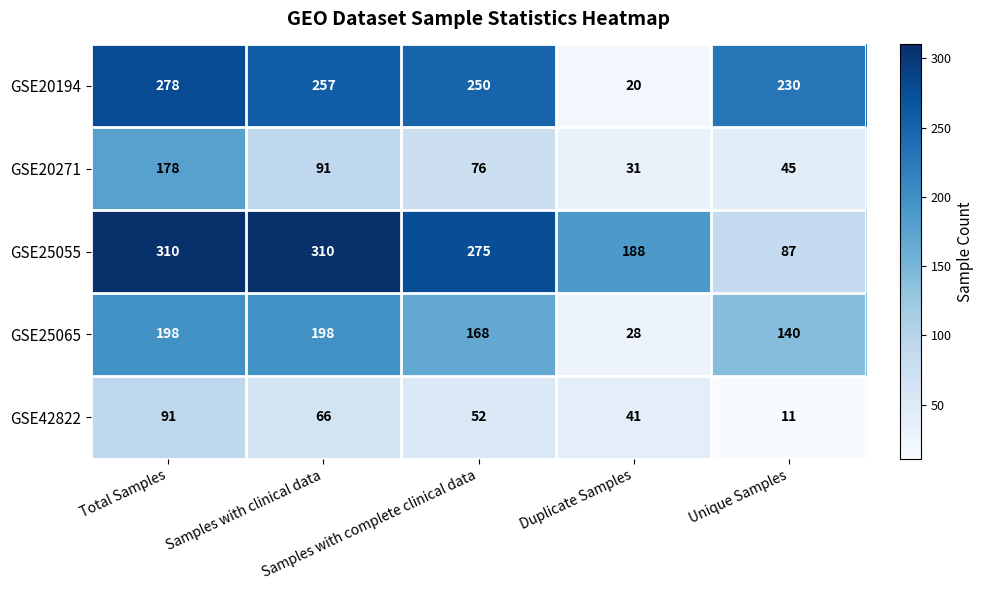

Between Samples with clinical data and Duplicate Samples, which series saw the biggest shift?

GSE20194